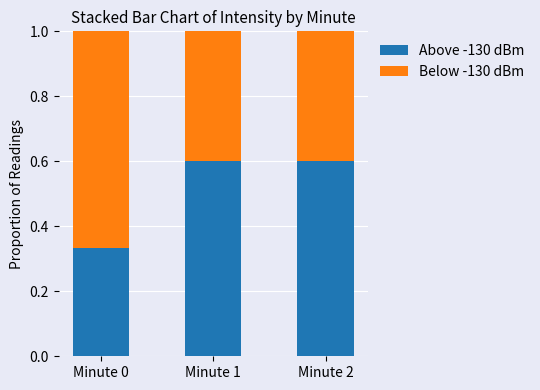

Is it true that Above -130 dBm equals 0.6 at Minute 1?

True